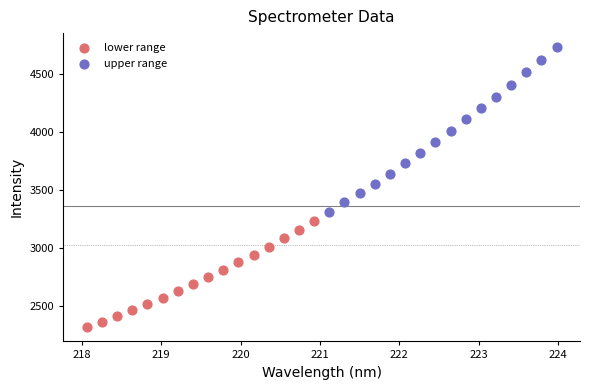

Which series has the largest Y range (max minus min)?

upper range